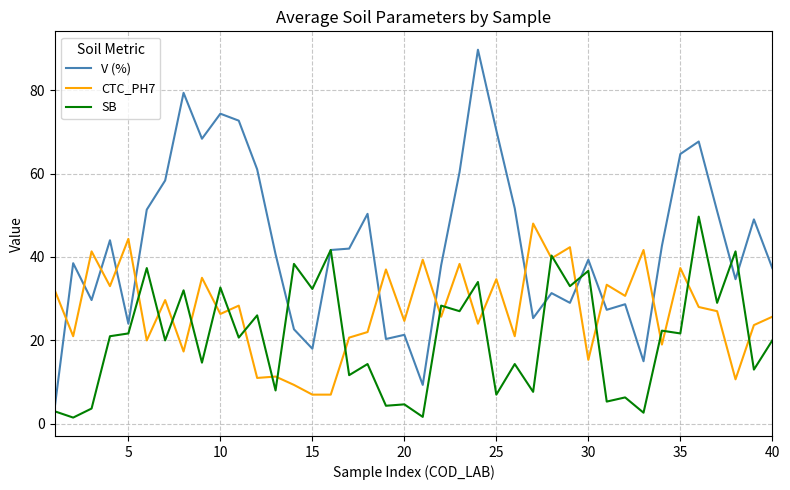

What is the greatest value displayed?

89.7